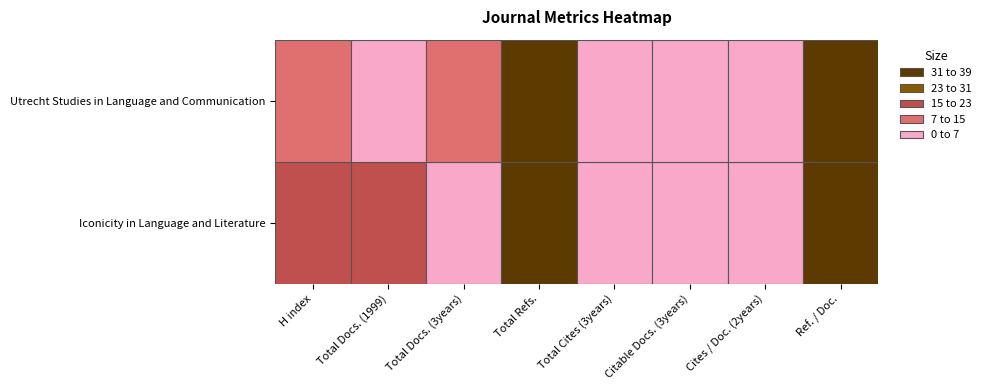

Reading right to left, transcribe all the data shown in this chart.

Iconicity in Language and Literature: Ref. / Doc.=32	Cites / Doc. (2years)=0	Citable Docs. (3years)=0	Total Cites (3years)=0	Total Refs.=711	Total Docs. (3years)=0	Total Docs. (1999)=22	H index=18
Utrecht Studies in Language and Communication: Ref. / Doc.=100	Cites / Doc. (2years)=0	Citable Docs. (3years)=5	Total Cites (3years)=0	Total Refs.=197	Total Docs. (3years)=12	Total Docs. (1999)=1	H index=11